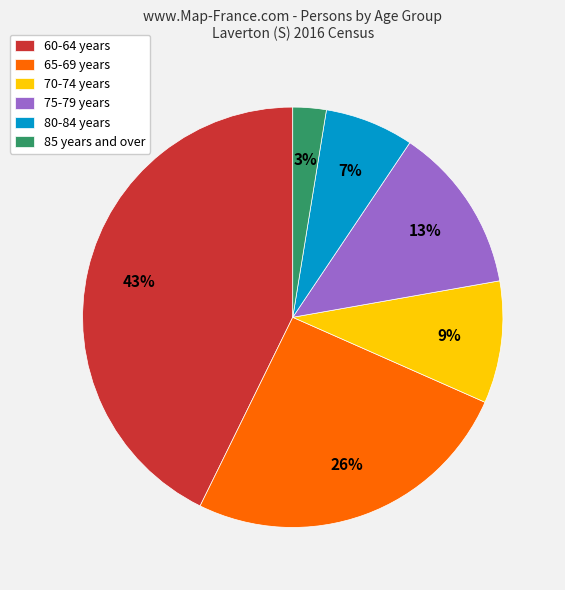

To the nearest percent, what is the difference between the largest and smallest slice percentages?

40%